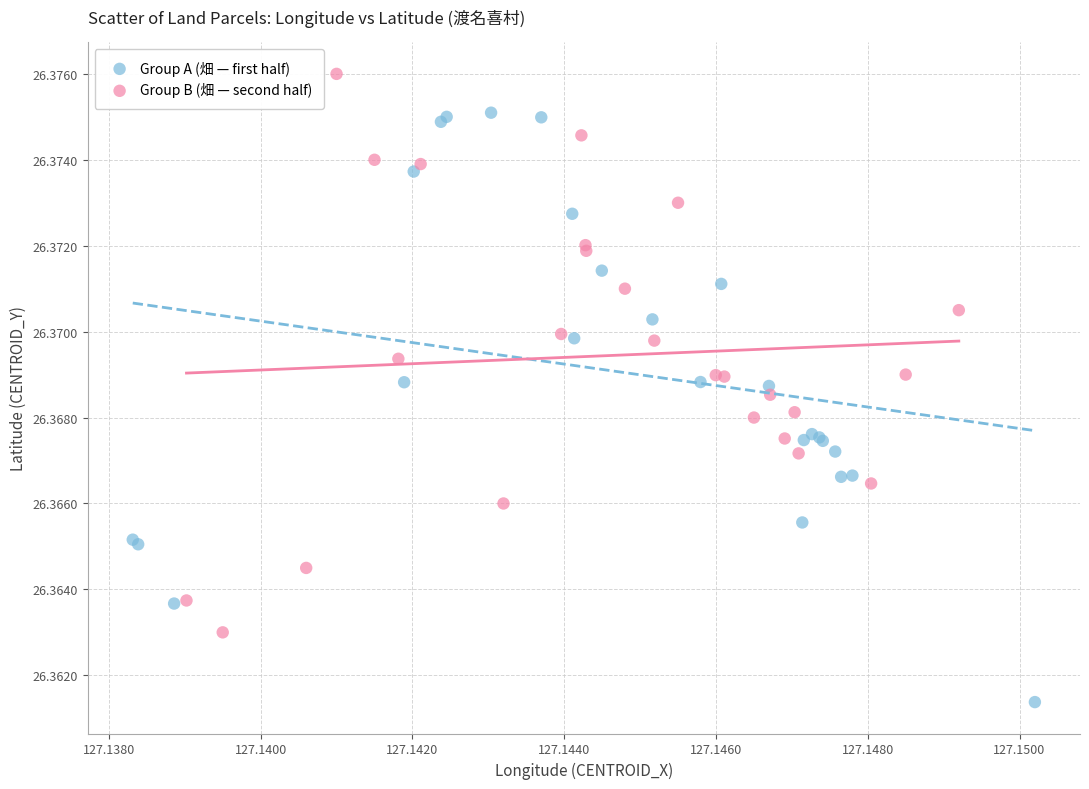

Which series contains the highest Y value?

Group B (畑 — second half)